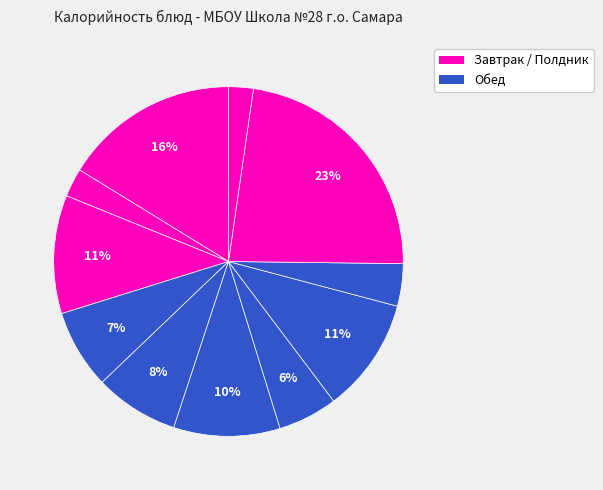

How many slices are in this pie chart?

11